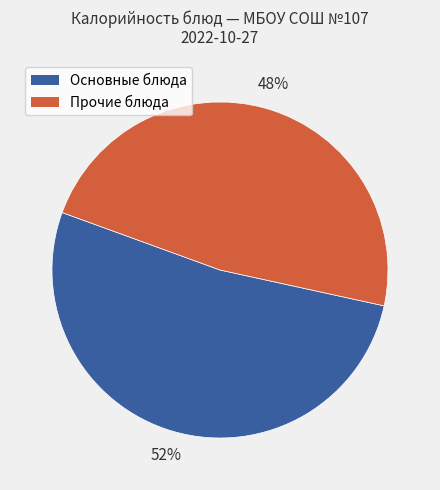

Is there any slice that represents more than half of the pie?

Yes